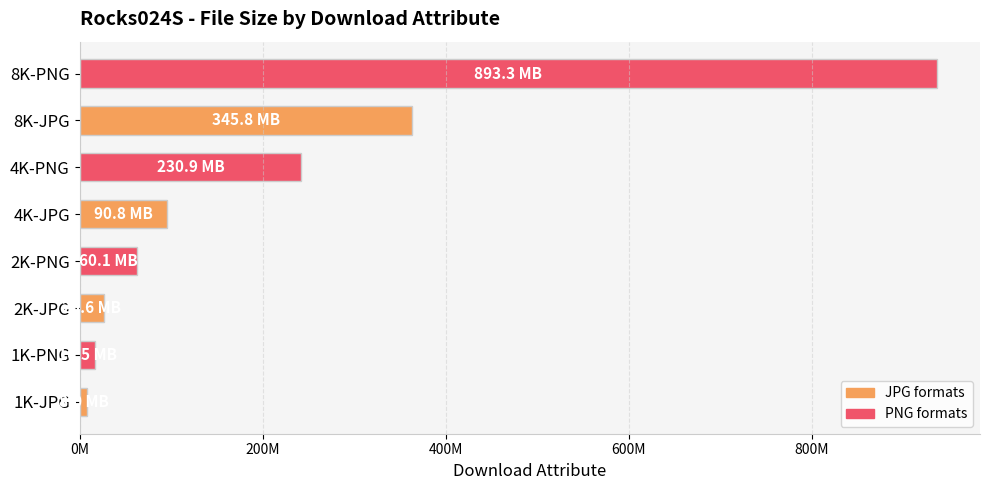

List the labels in order of value, smallest first.

1K-JPG, 1K-PNG, 2K-JPG, 2K-PNG, 4K-JPG, 4K-PNG, 8K-JPG, 8K-PNG